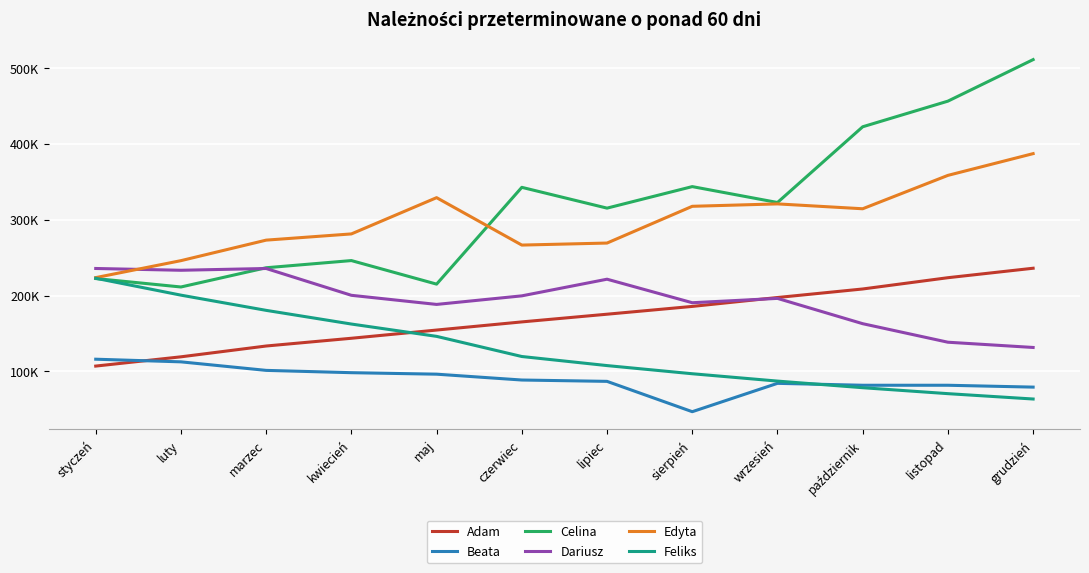

What is the value of the Beata point at the 7th from the left?

86845